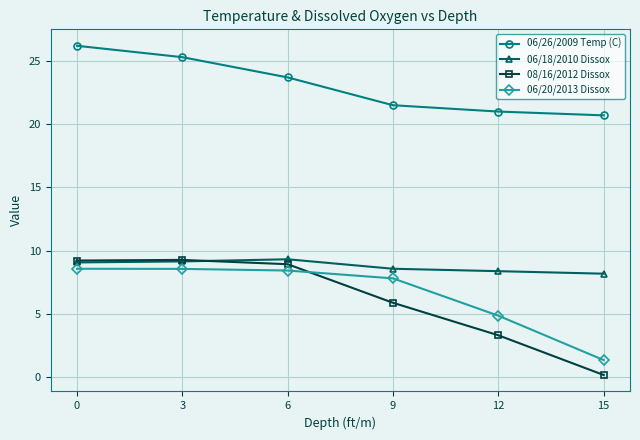

Between 9 and 15, which series saw the biggest shift?

06/20/2013 Dissox